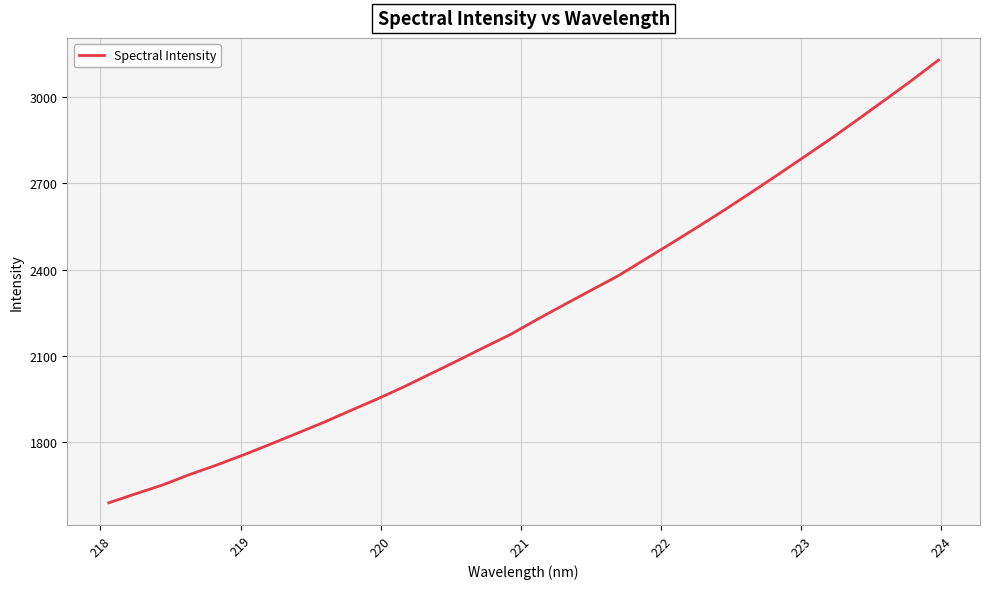

What is the greatest value displayed?

3128.6